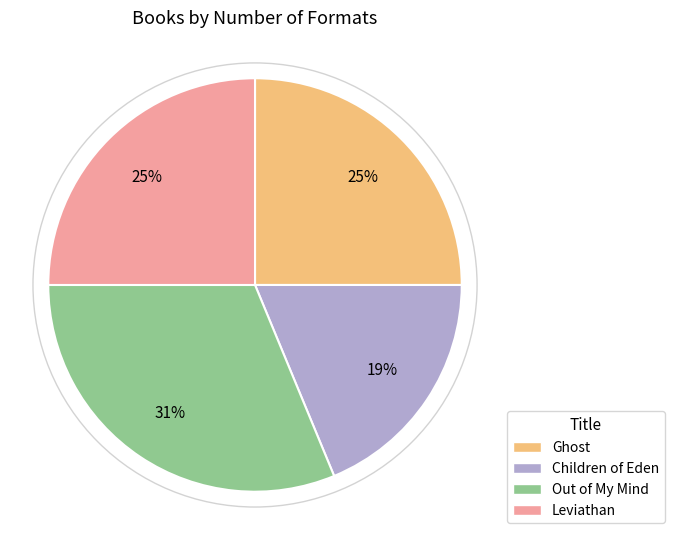

To the nearest percent, what is the difference between the Children of Eden and Ghost slice percentages?

6%